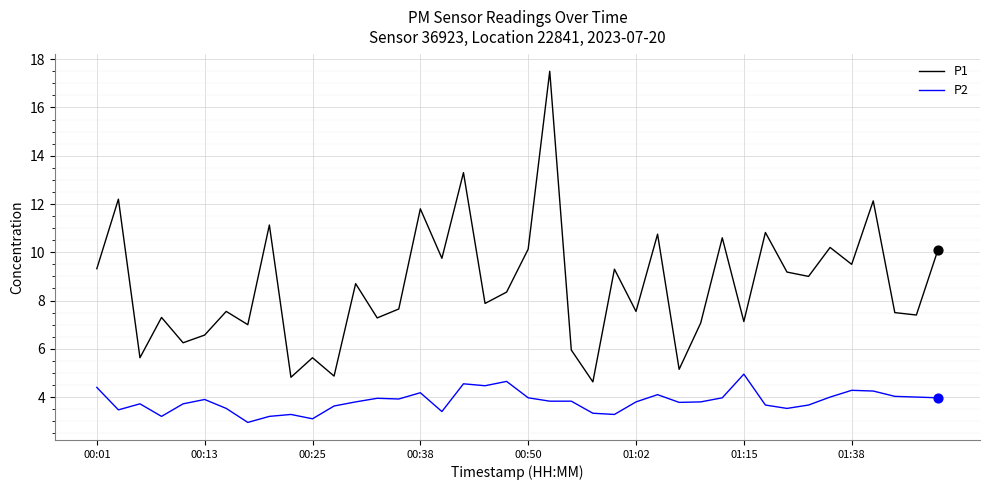

What is the maximum value shown in the chart?

17.5